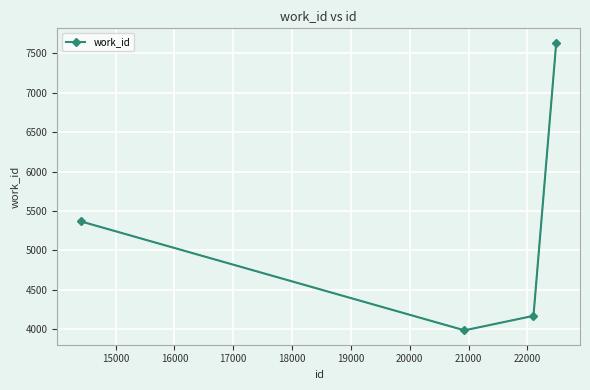

How many interior local valleys (lower than both neighbors) does the data have?

1